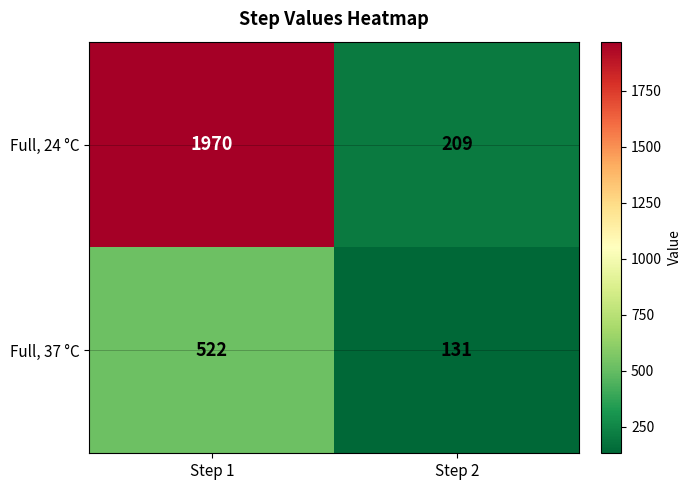

What is the difference between the highest and lowest values at Step 1?

1448